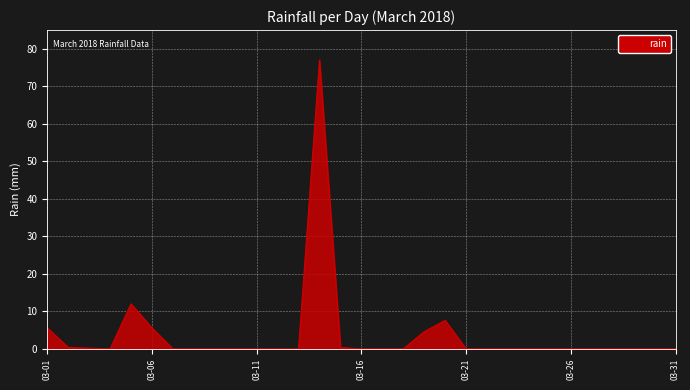

What is the difference between the maximum and minimum values?

77.0